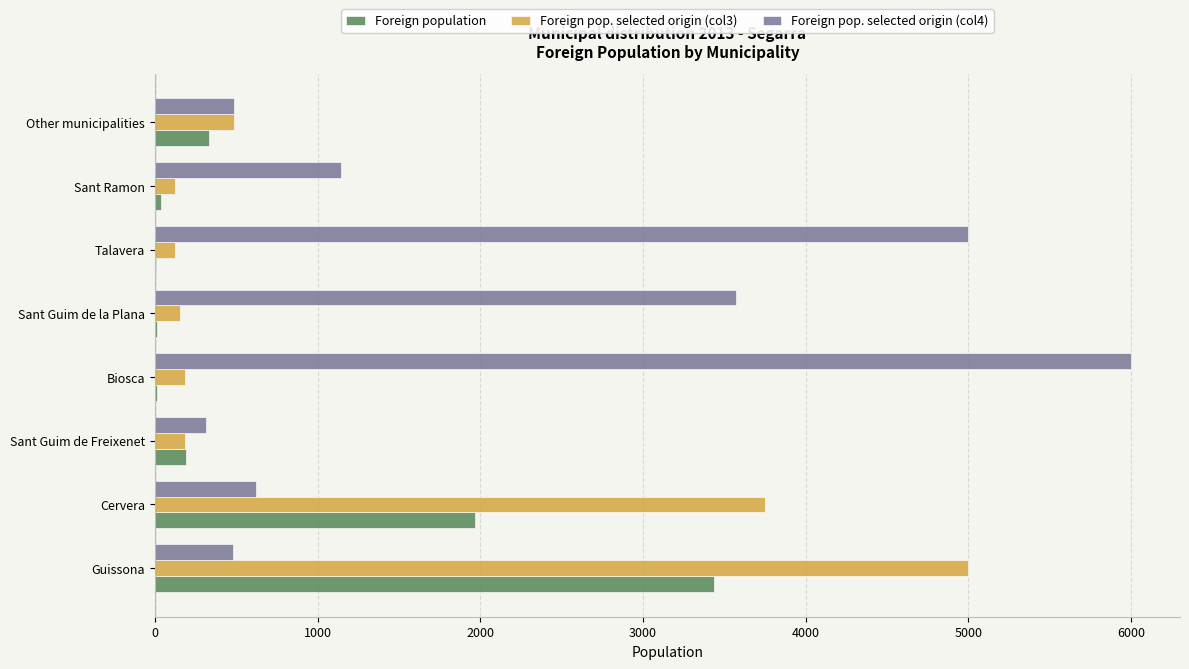

Is the value of Foreign pop. selected origin (col4) at Sant Ramon greater than the value of Foreign pop. selected origin (col3) at Sant Guim de Freixenet?

Yes